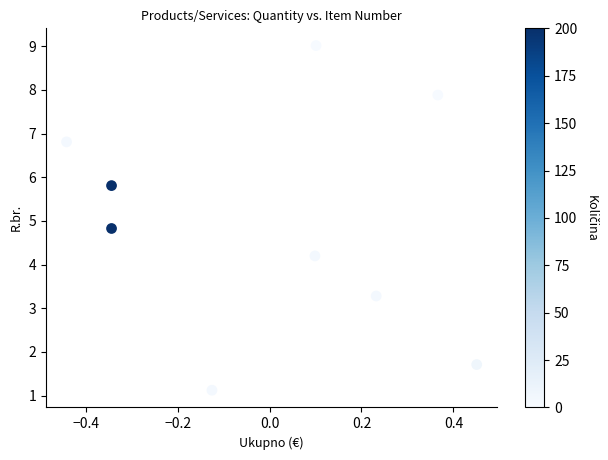

What Y value in the scatter plot is closest to 5?

4.8